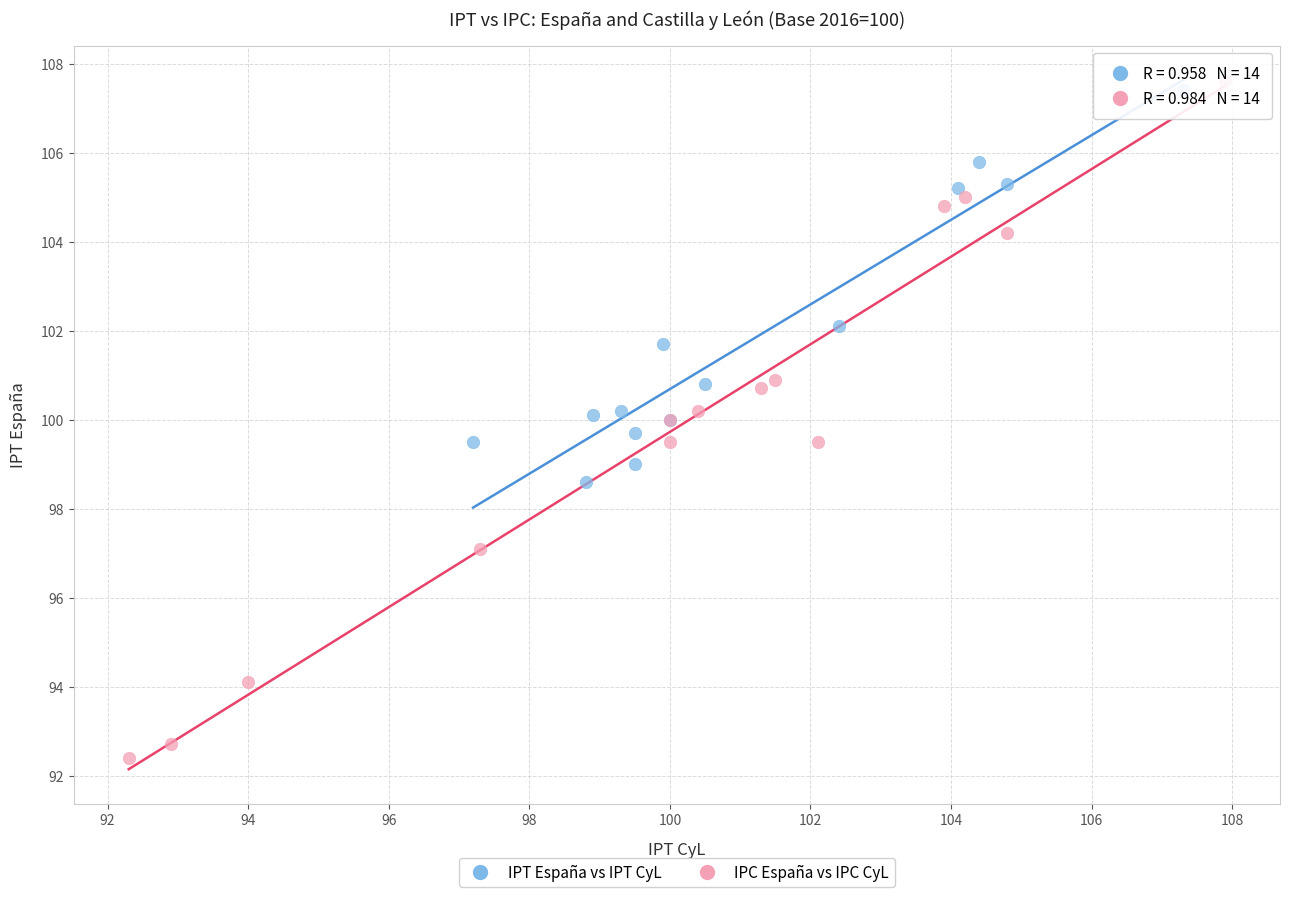

Which series has the largest Y range (max minus min)?

IPC España vs IPC CyL